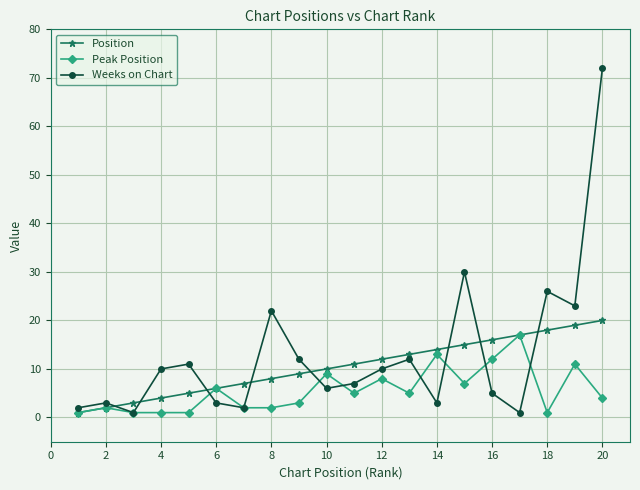

Count the number of data series in this chart.

3